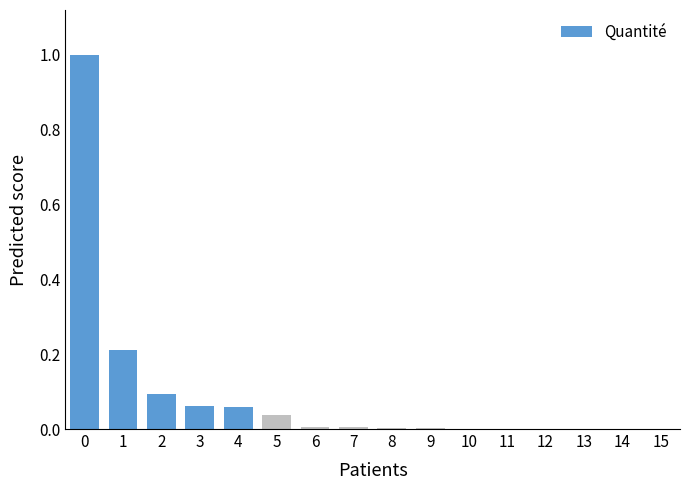

What is the maximum value shown in the chart?

1.0